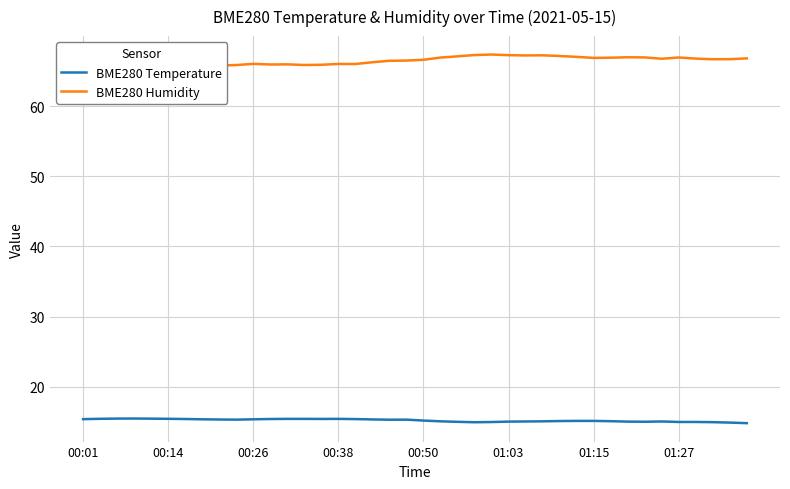

At how many categories does at least one series exceed 63?

40